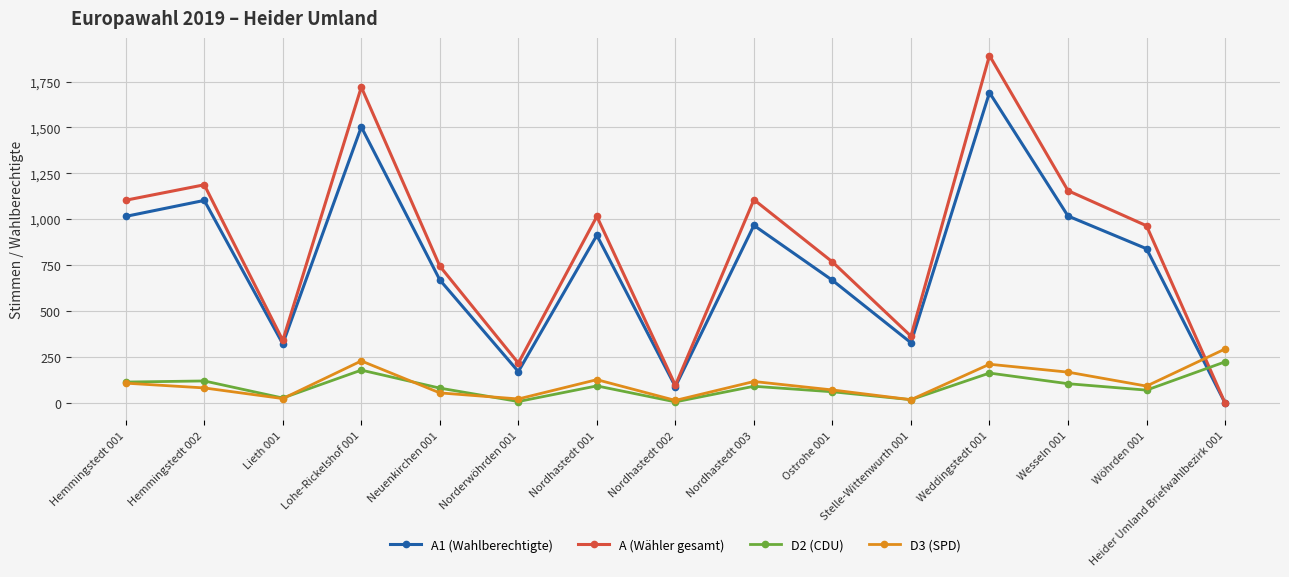

The value of D3 (SPD) at Nordhastedt 001 is 127. True or false?

True